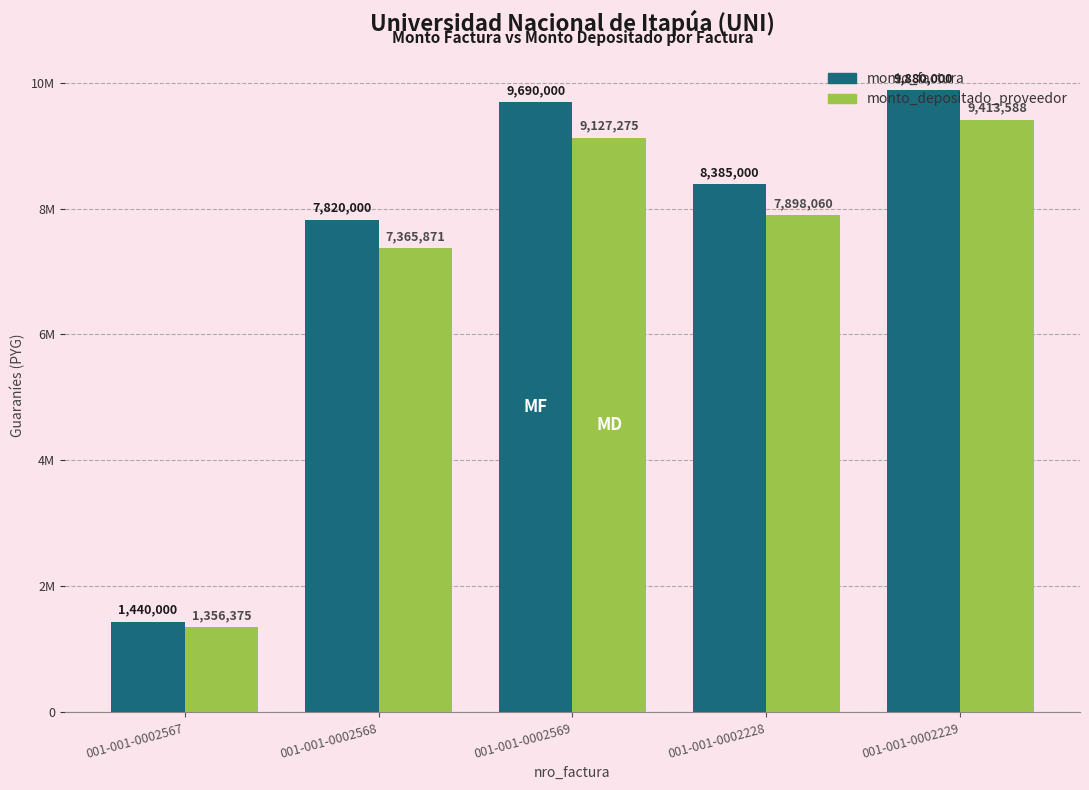

Rank the series at 001-001-0002567 from lowest to highest value.

monto_depositado_proveedor, monto_factura